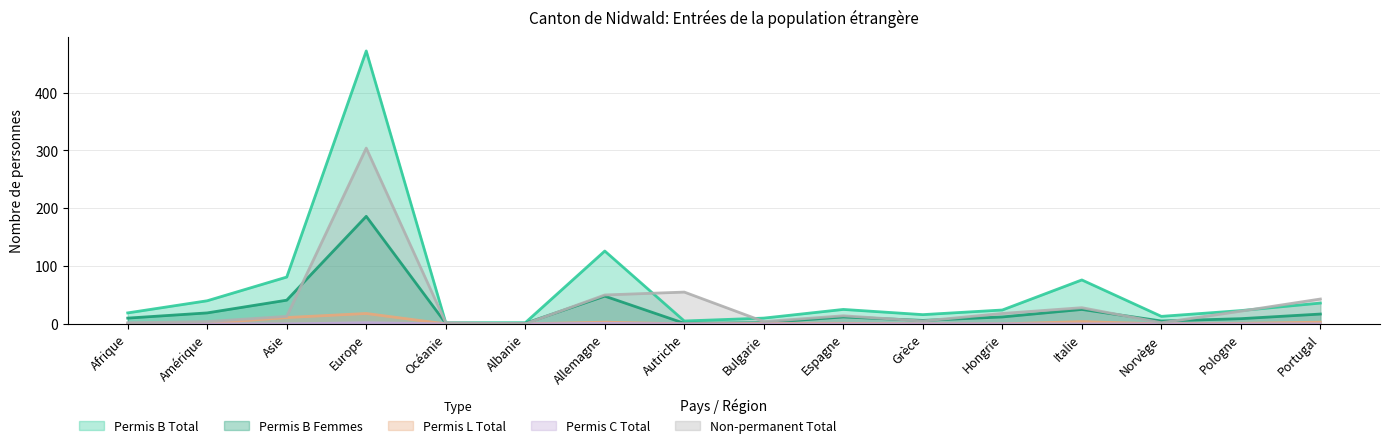

The Permis L Total series shows 0 at Albanie. True or false?

True